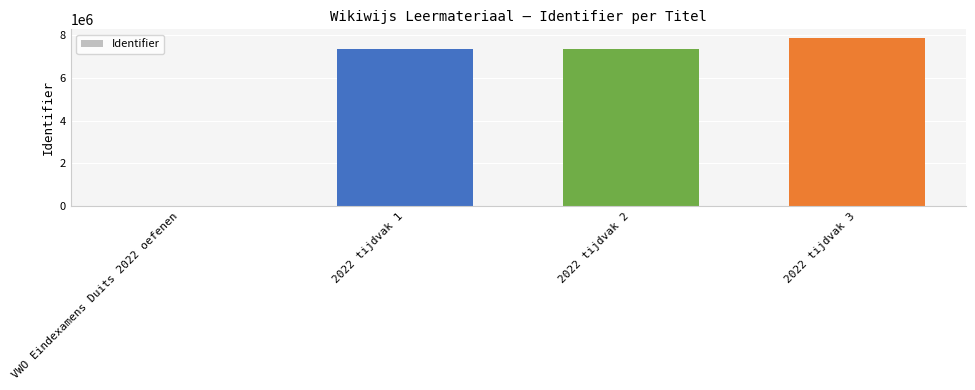

Is it true that the value at VWO Eindexamens Duits 2022 oefenen is -2936824?

False